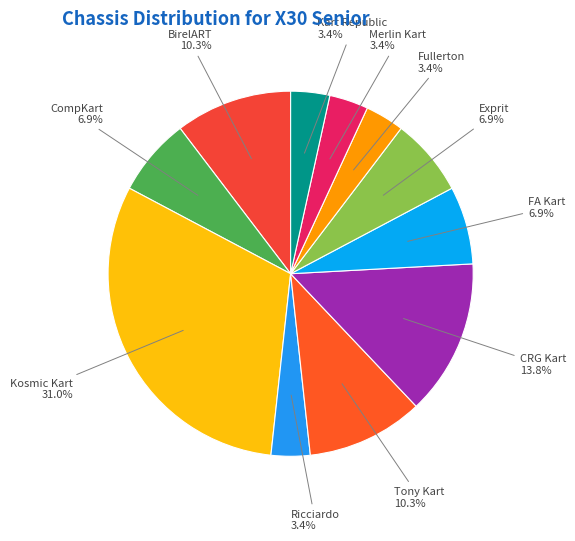

How many segments does this pie chart have?

11